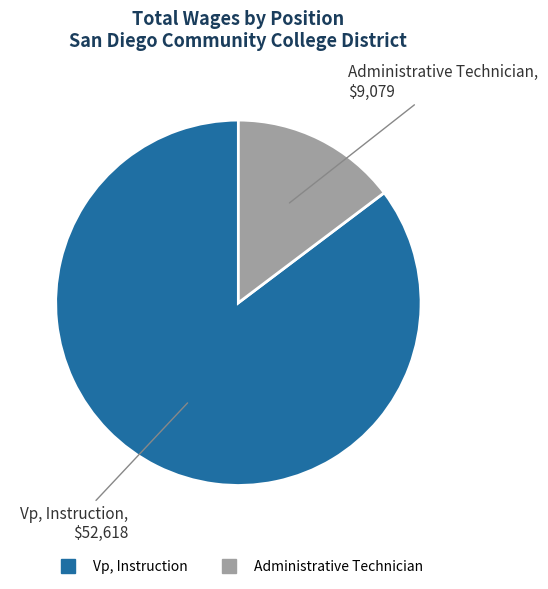

Which slice is the smallest?

Administrative Technician